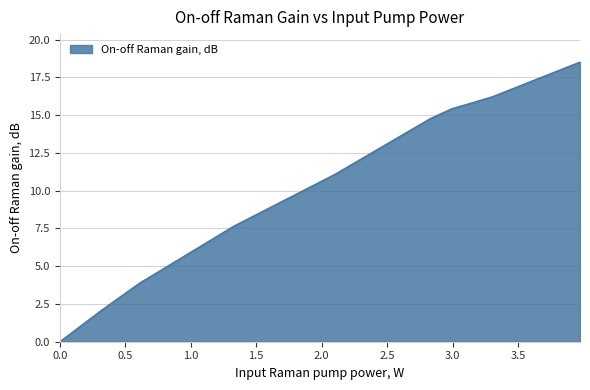

Count the number of values greater than 14.

5